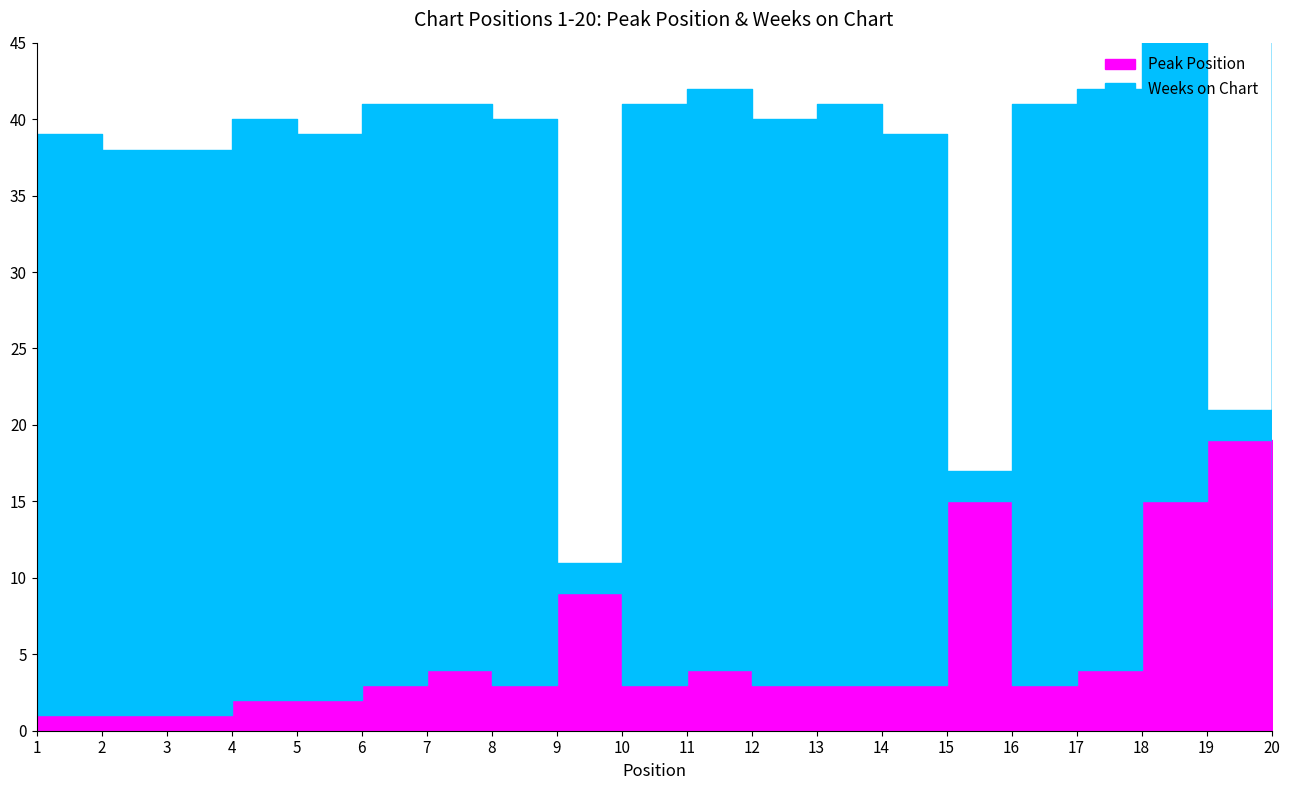

At 18, list the series in order from largest to smallest.

Weeks on Chart, Peak Position